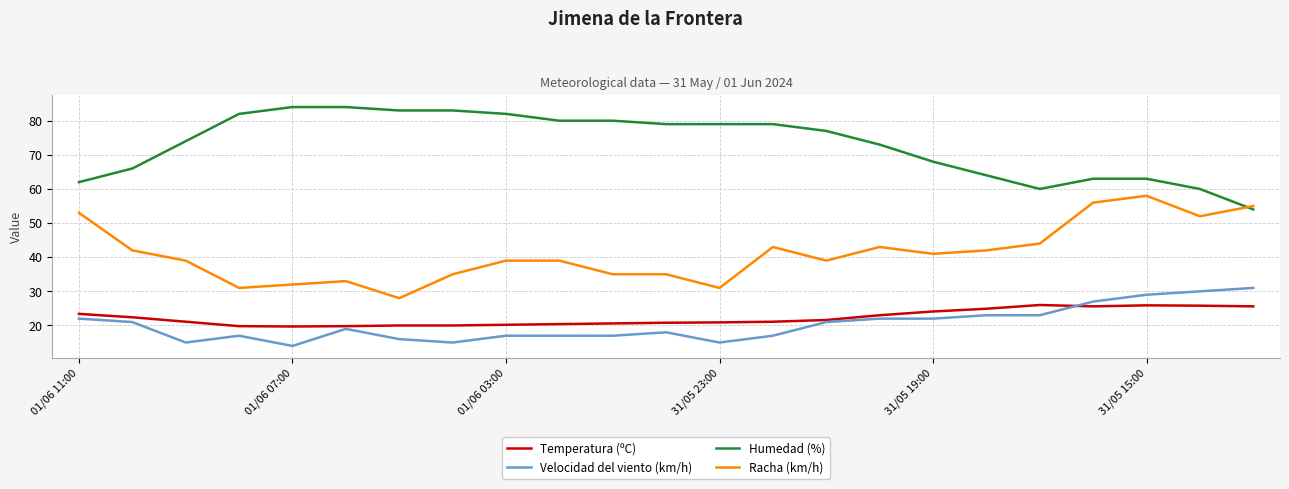

What is the lowest value of the Racha (km/h) series?

28.0